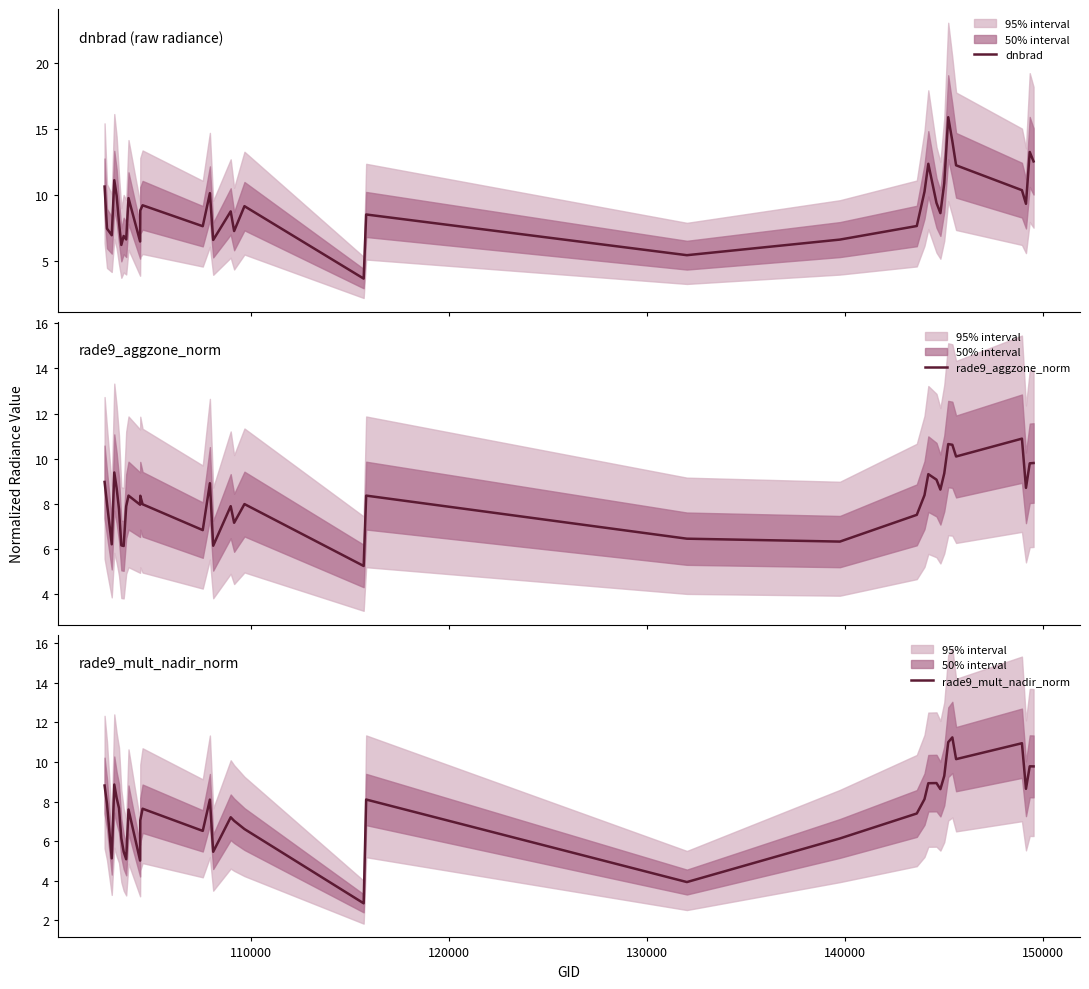

The dnbrad series shows 2.1 at 19. True or false?

False